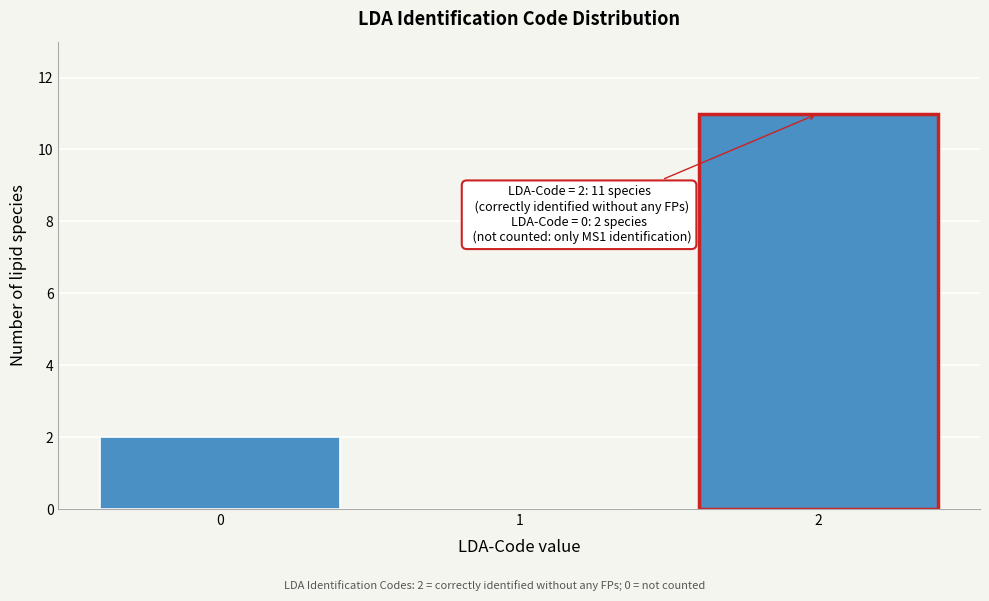

Reading left to right, extract all data points from this chart.

0=2	1=0	2=11